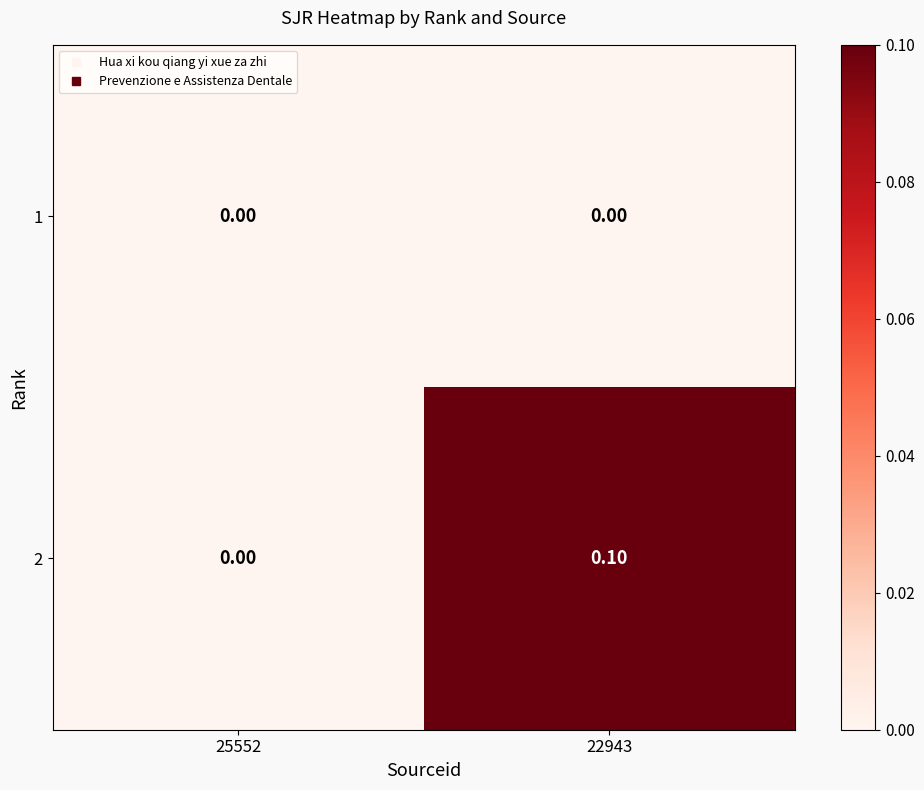

At which category is the sum across all series the highest?

22943